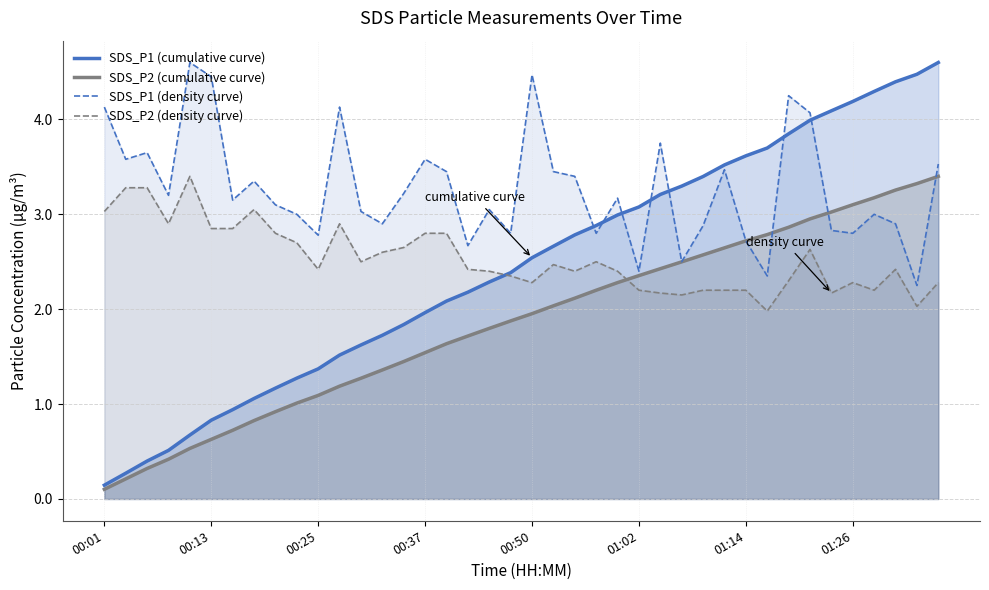

List the series in order of their peak value, highest first.

SDS_P1 (cumulative curve), SDS_P1 (density curve), SDS_P2 (cumulative curve), SDS_P2 (density curve)